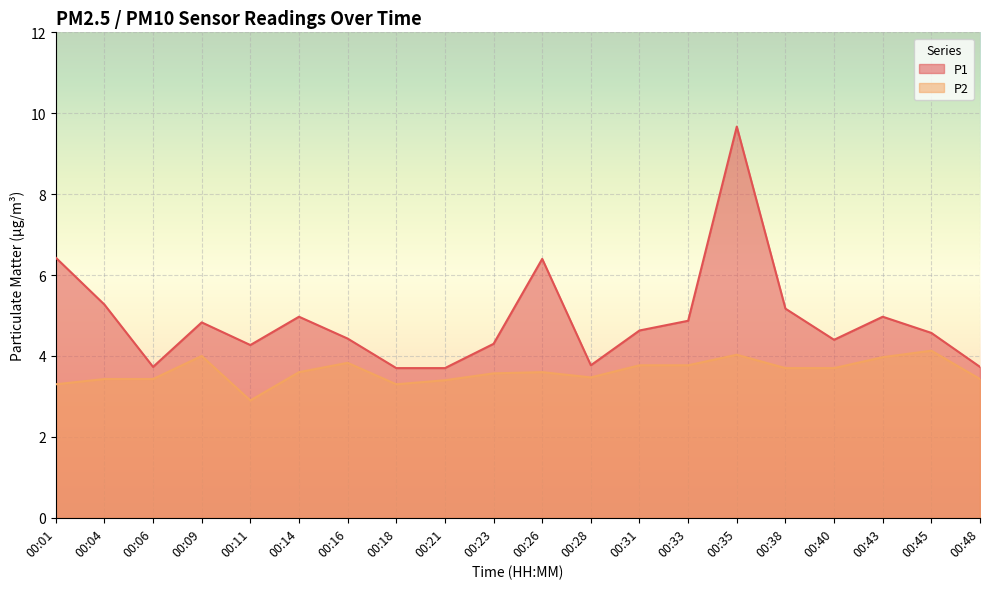

What is the difference between the maximum and minimum values in the P2 series?

1.2